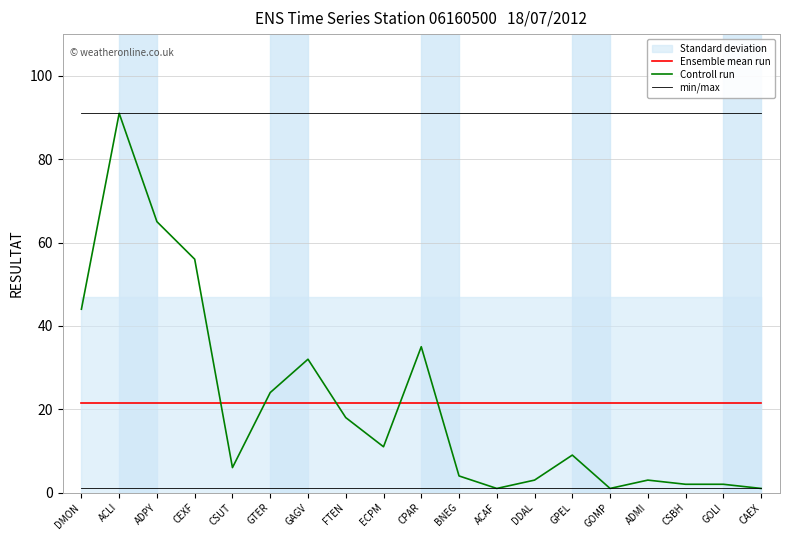

Reading right to left, extract all data points from this chart.

Ensemble mean run: 21.5	21.5	21.5	21.5	21.5	21.5	21.5	21.5	21.5	21.5	21.5	21.5	21.5	21.5	21.5	21.5	21.5	21.5	21.5
Controll run: 1.0	2.0	2.0	3.0	1.0	9.0	3.0	1.0	4.0	35.0	11.0	18.0	32.0	24.0	6.0	56.0	65.0	91.0	44.0
min/max: 91.0	91.0	91.0	91.0	91.0	91.0	91.0	91.0	91.0	91.0	91.0	91.0	91.0	91.0	91.0	91.0	91.0	91.0	91.0